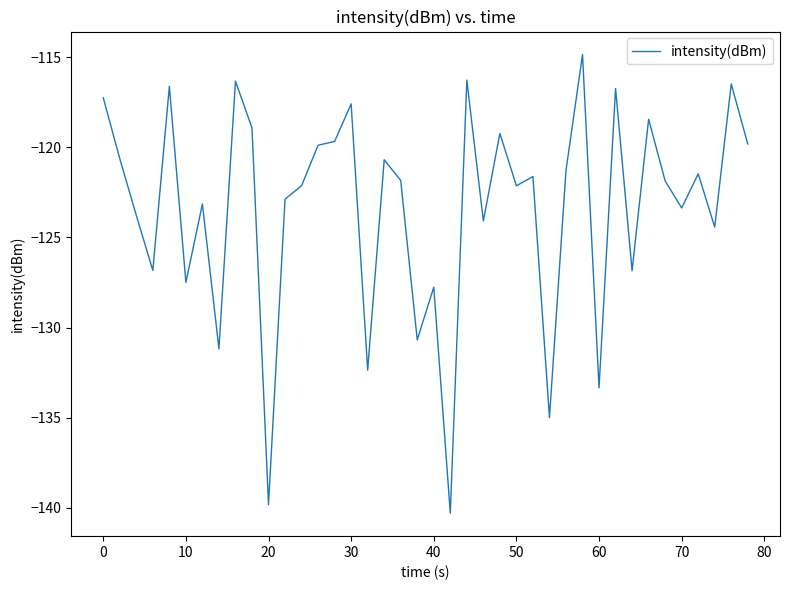

What is the difference between the maximum and minimum values?

25.4